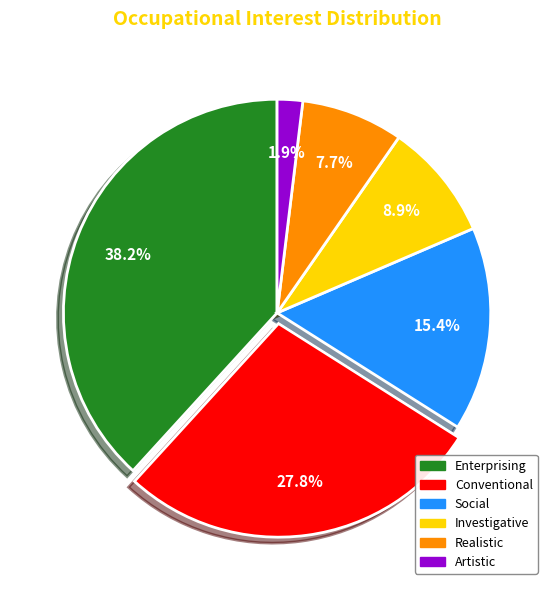

To the nearest percent, what is the difference between the Social and Enterprising slice percentages?

23%